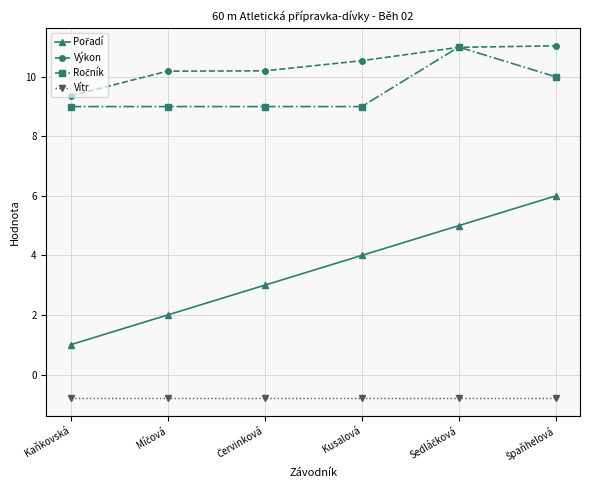

What is the total value across all series at Kaňkovská?

18.6